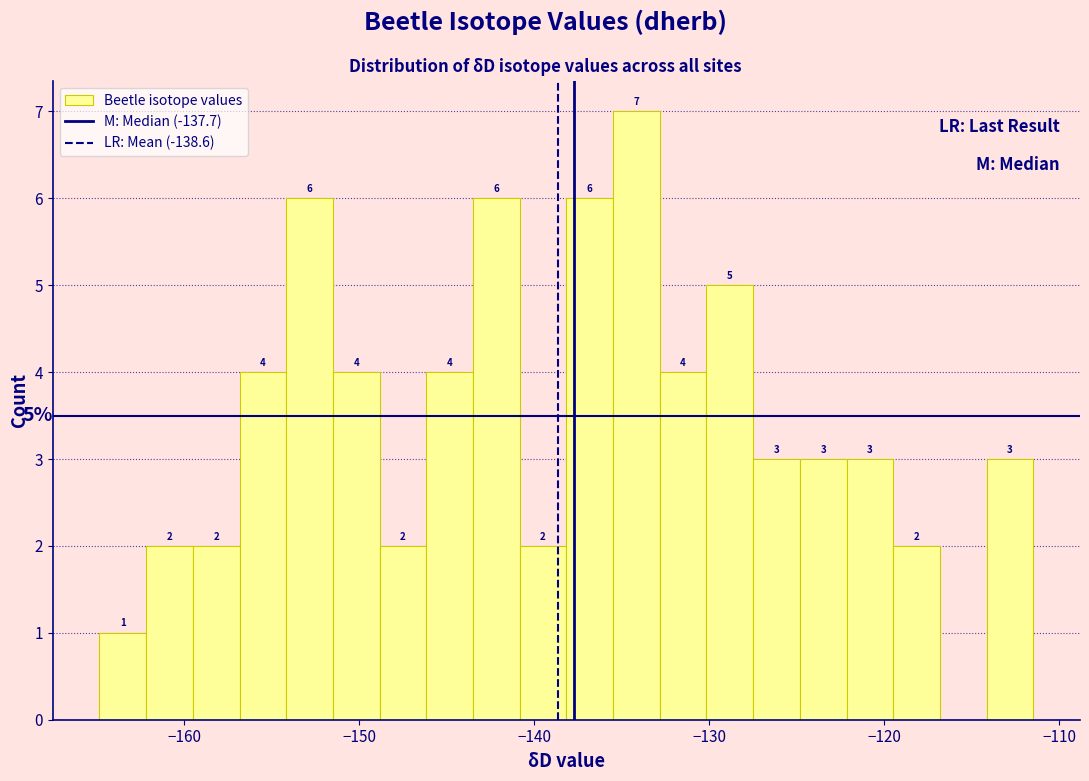

Read against the x-axis, roughly where is the centre of the tallest bar?

-134